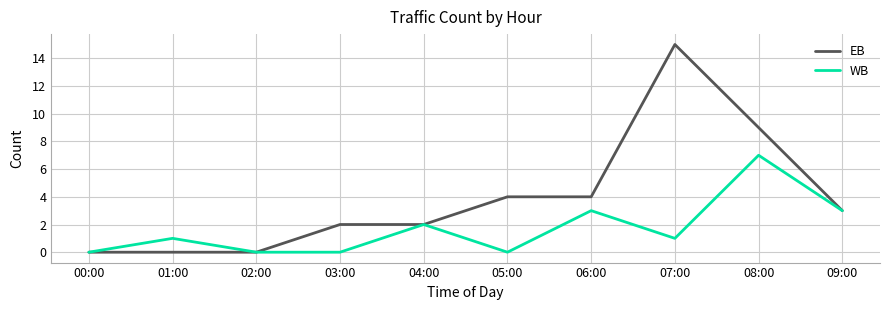

What is the highest value of the WB series?

7